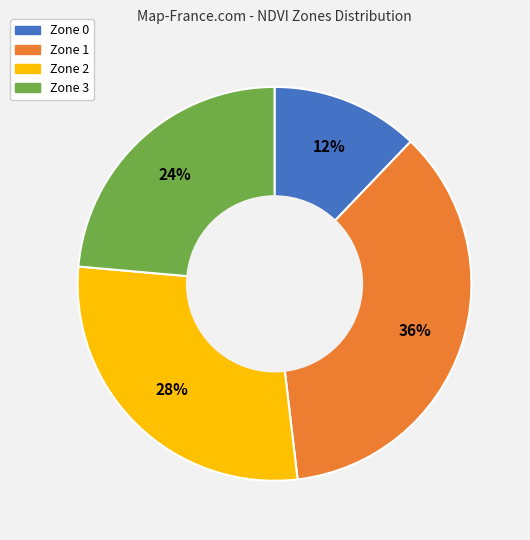

Do Zone 0 and Zone 3 together represent more than half of the pie?

No